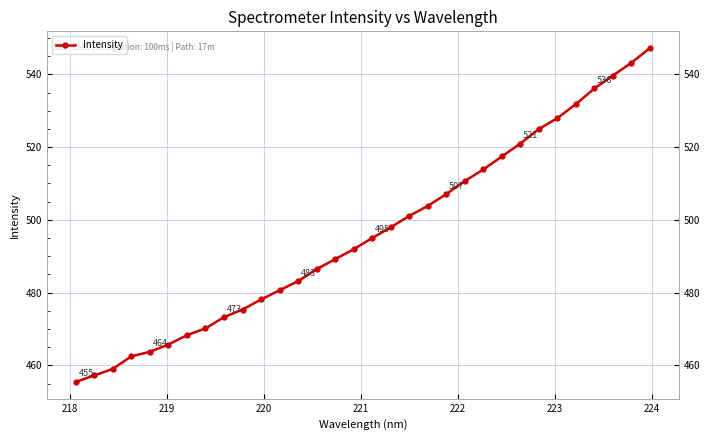

What is the value of the 18th point from the left?

498.0